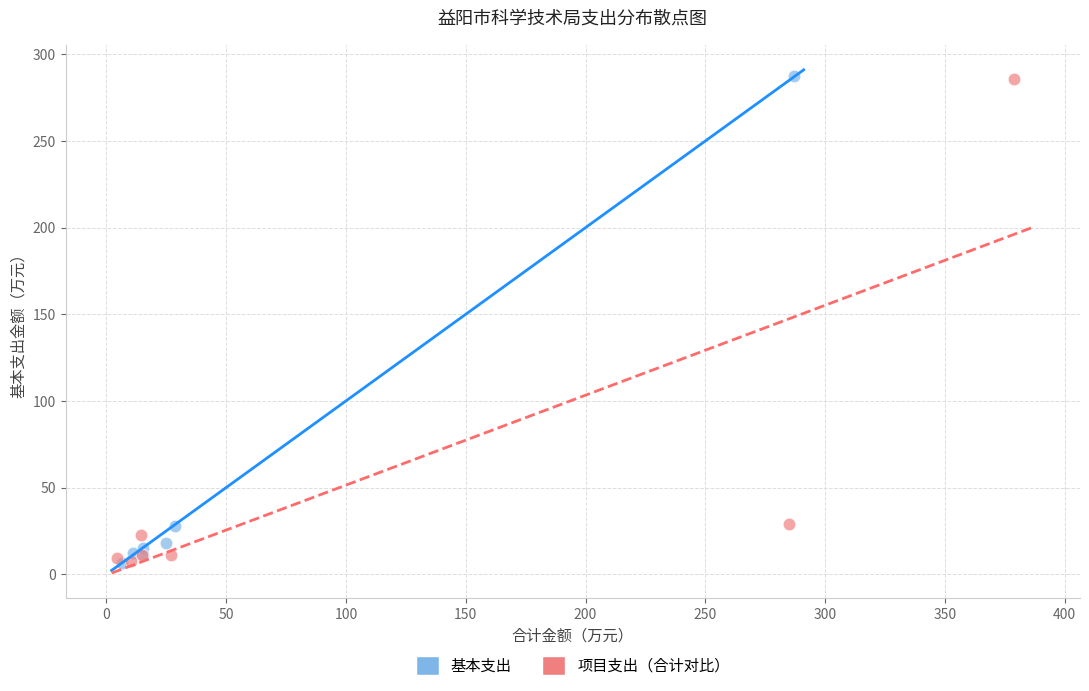

Which series has the widest spread of Y values?

基本支出